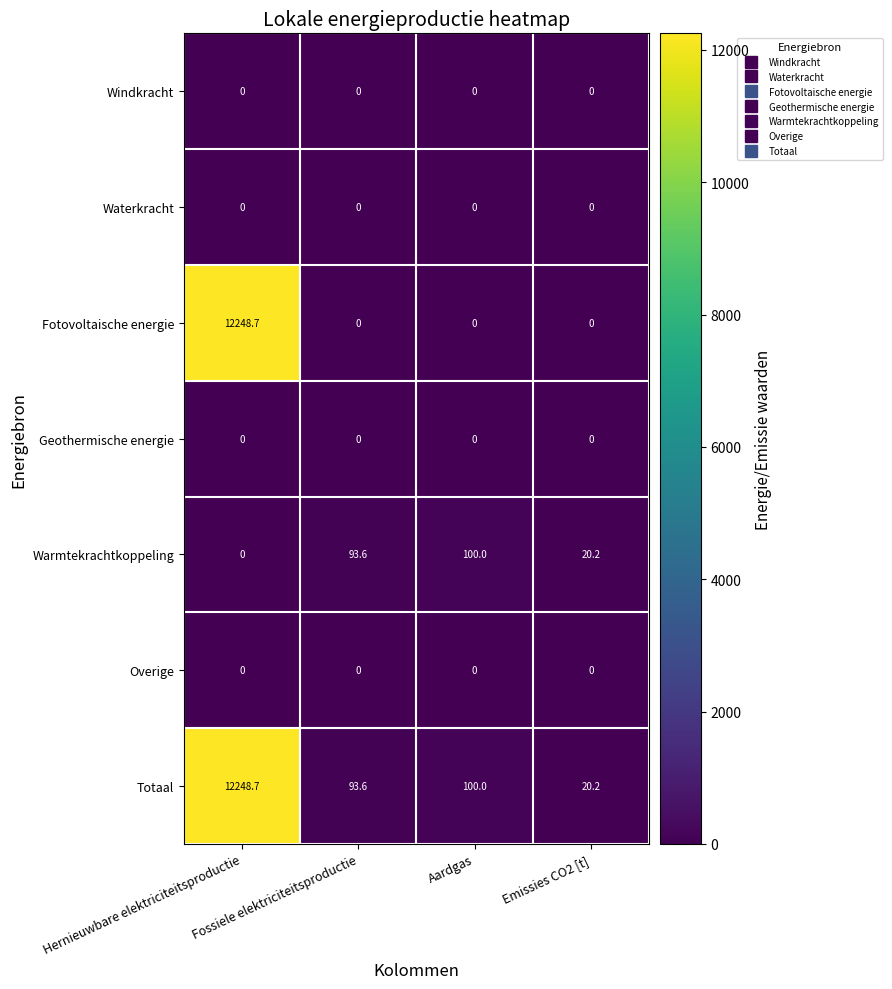

What is the difference between the highest and lowest values at Aardgas?

100.0